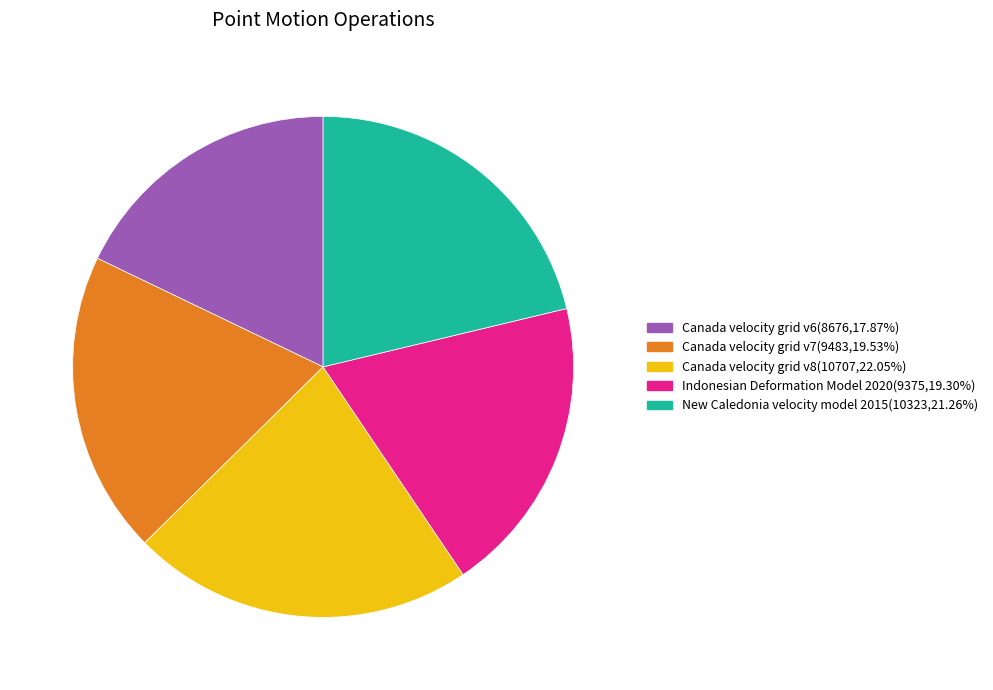

Do Canada velocity grid v6(8676,17.87%) and New Caledonia velocity model 2015(10323,21.26%) together represent more than half of the pie?

No